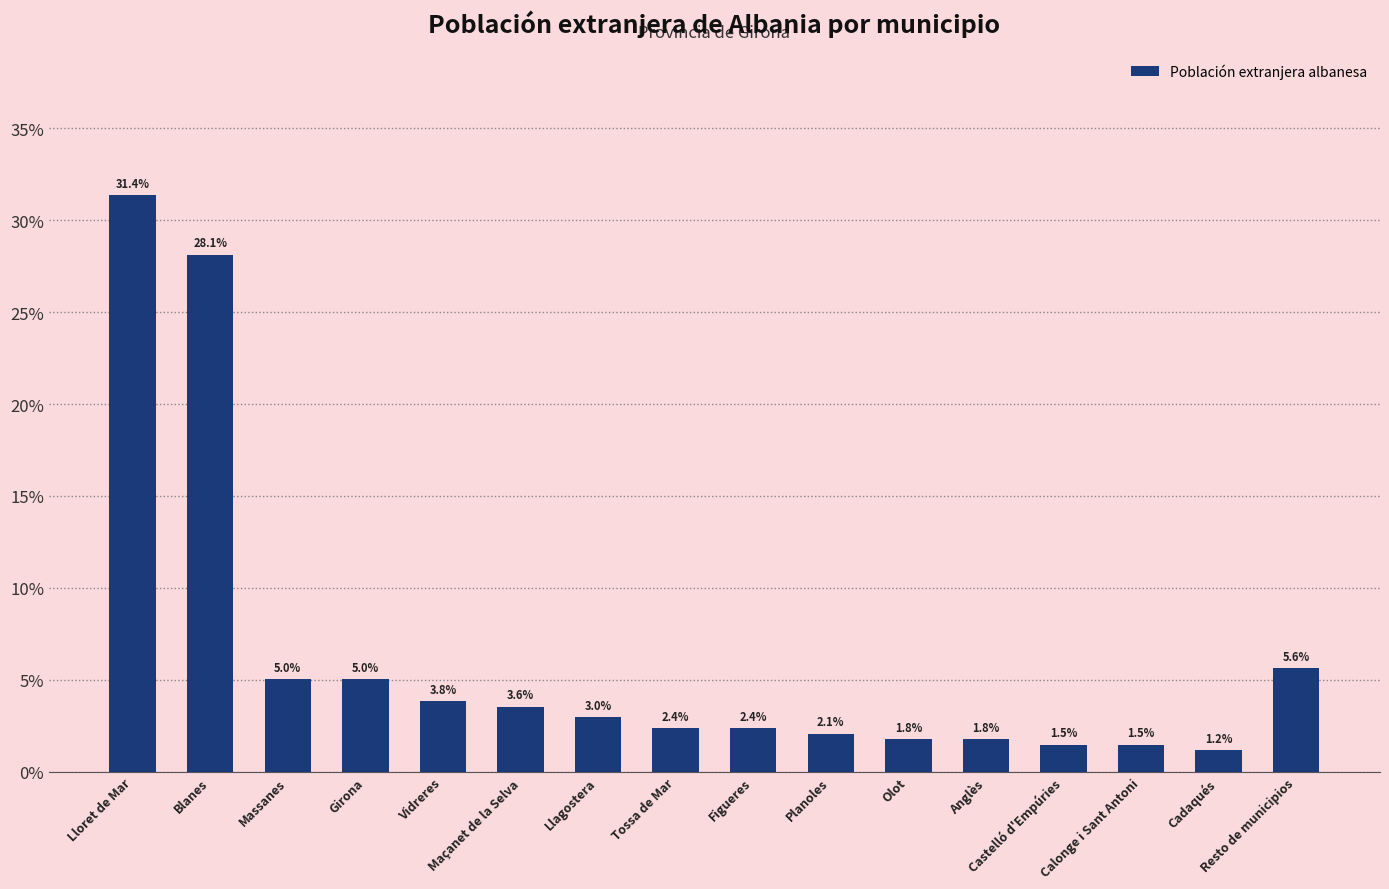

True or false: the data shows 2.4 at Figueres.

True